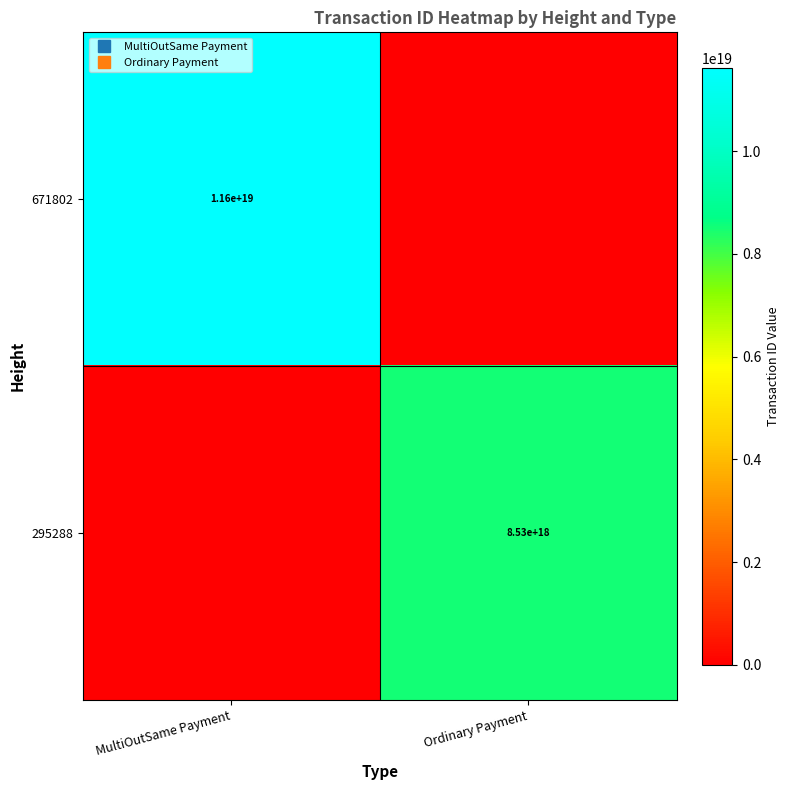

Which series has the largest range (max minus min)?

671802